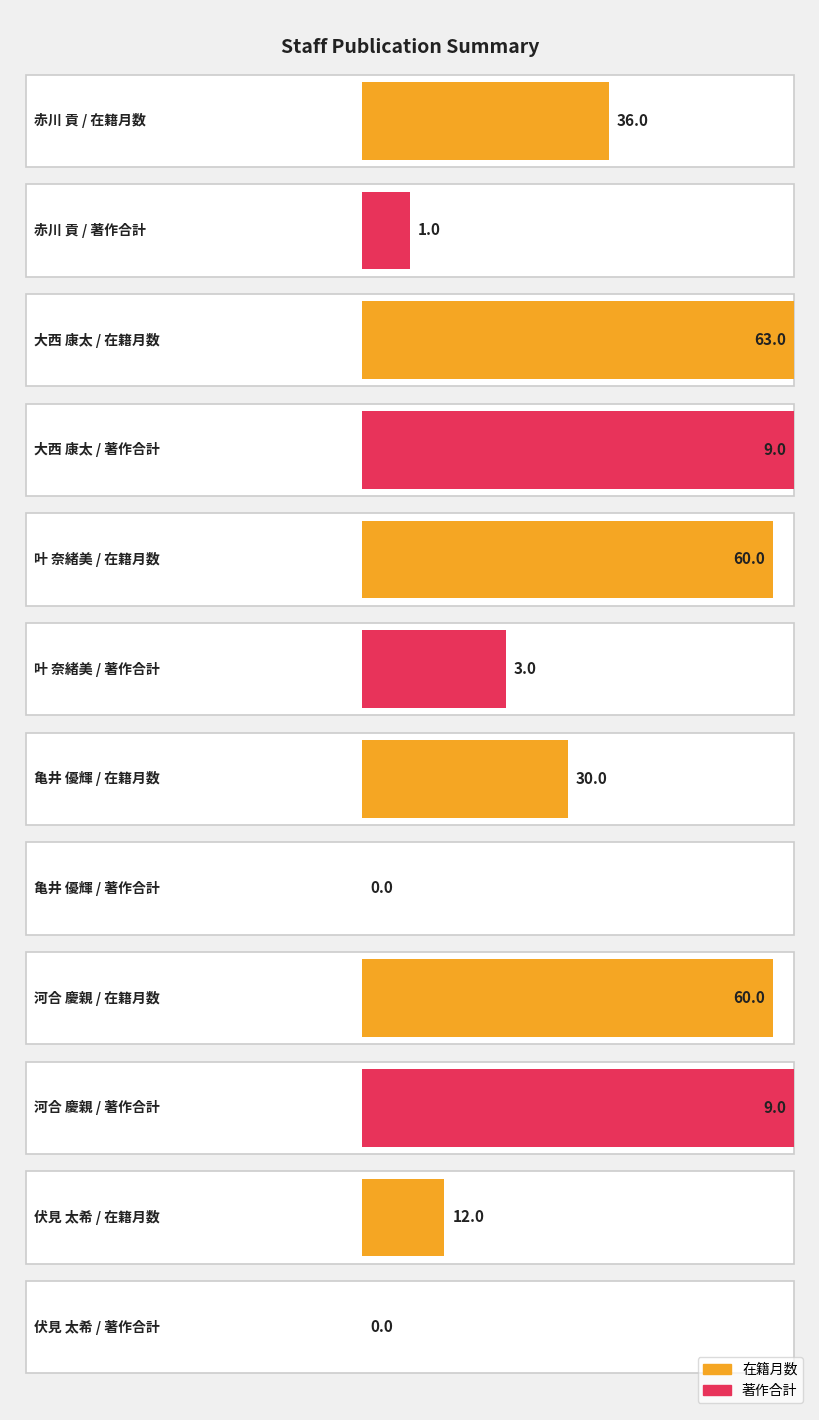

List the labels in order of 著作合計 value, smallest first.

亀井 優輝, 伏見 太希, 赤川 貢, 叶 奈緒美, 大西 康太, 河合 慶親